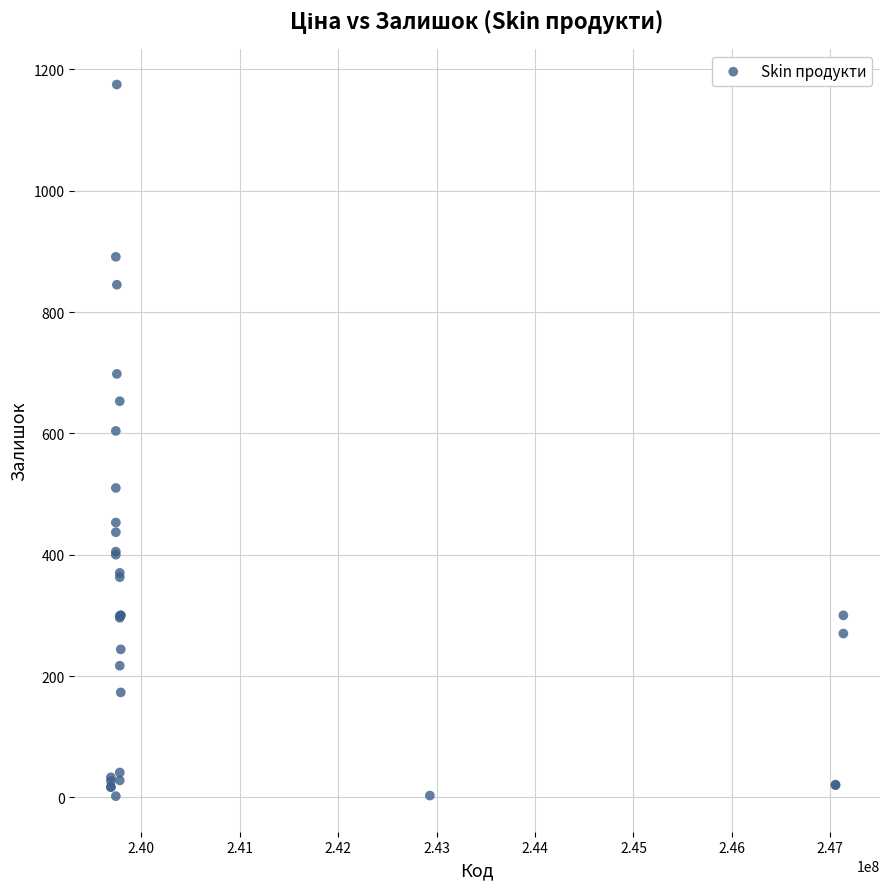

What Y value in the scatter plot is closest to 588?

604